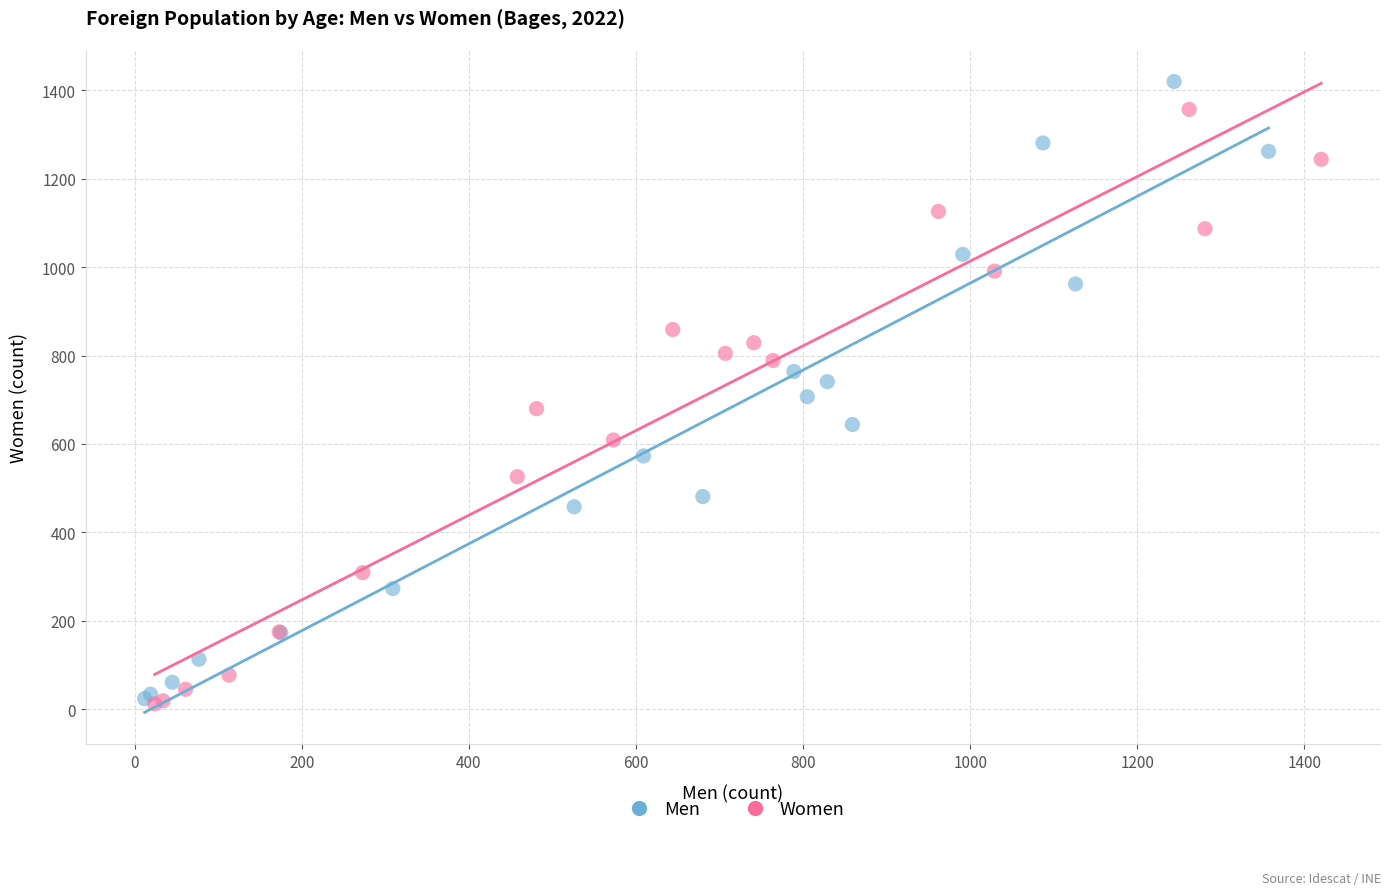

What are all the series names shown in the legend?

Men, Women